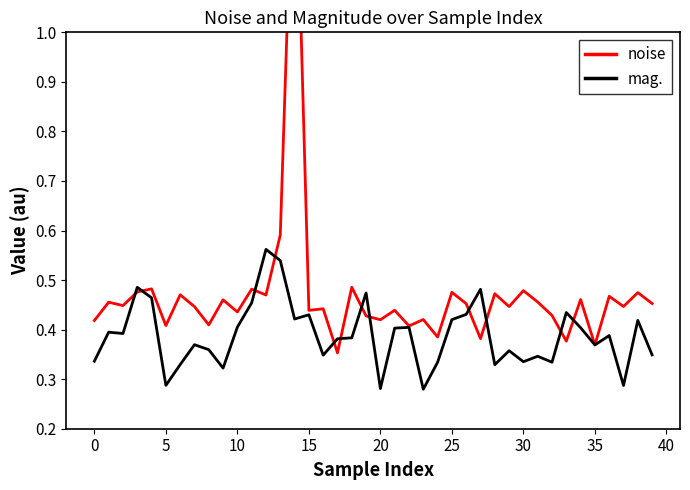

Which label corresponds to the smallest value in the chart?

23